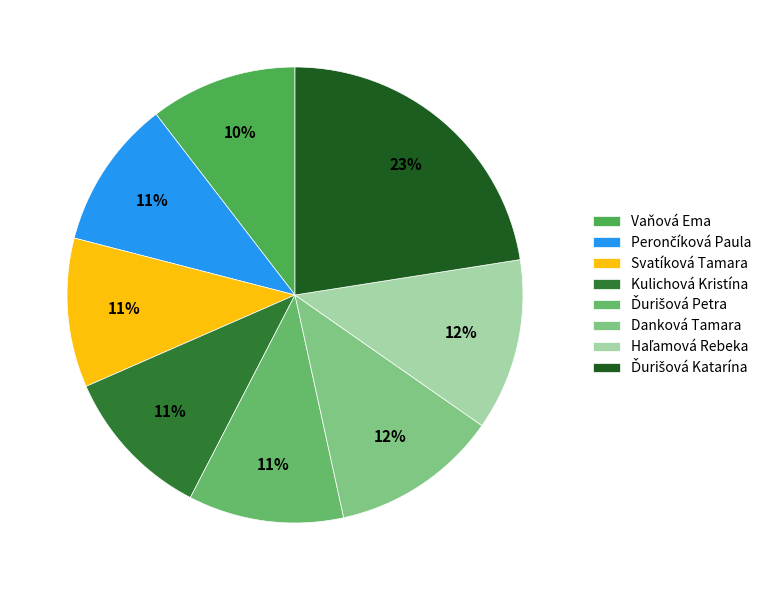

Is Perončíková Paula the majority of the pie?

No